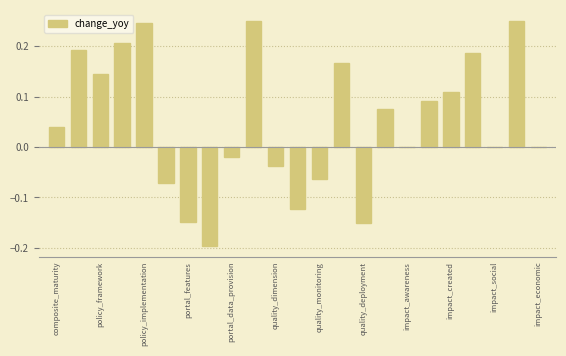

What is the sum of all values?

1.2